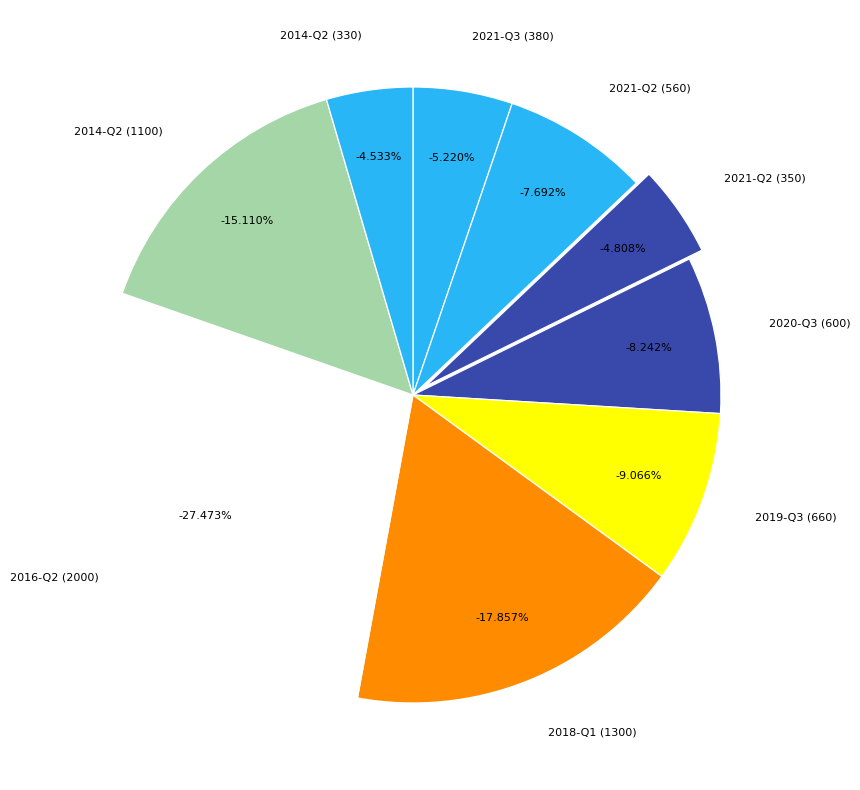

To the nearest percent, what portion does 2 represent?

8%